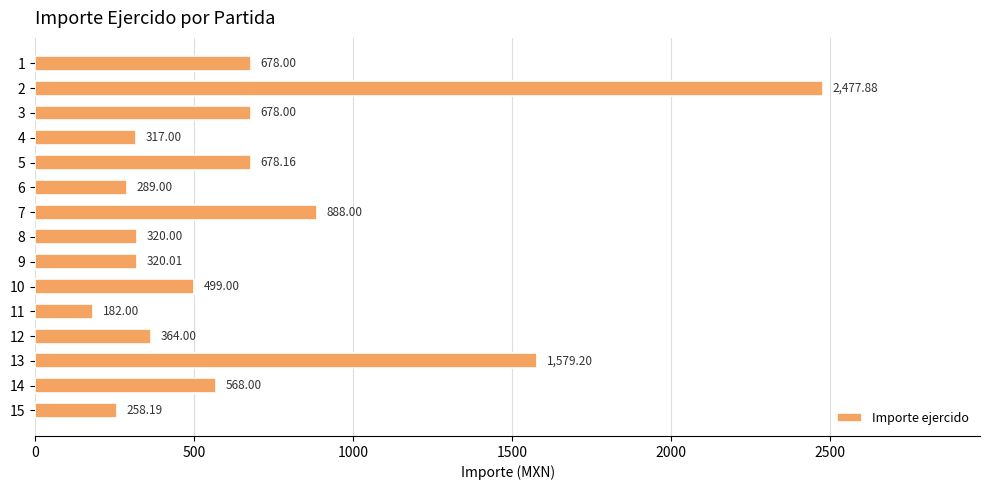

What is the sum of all values?

10096.4